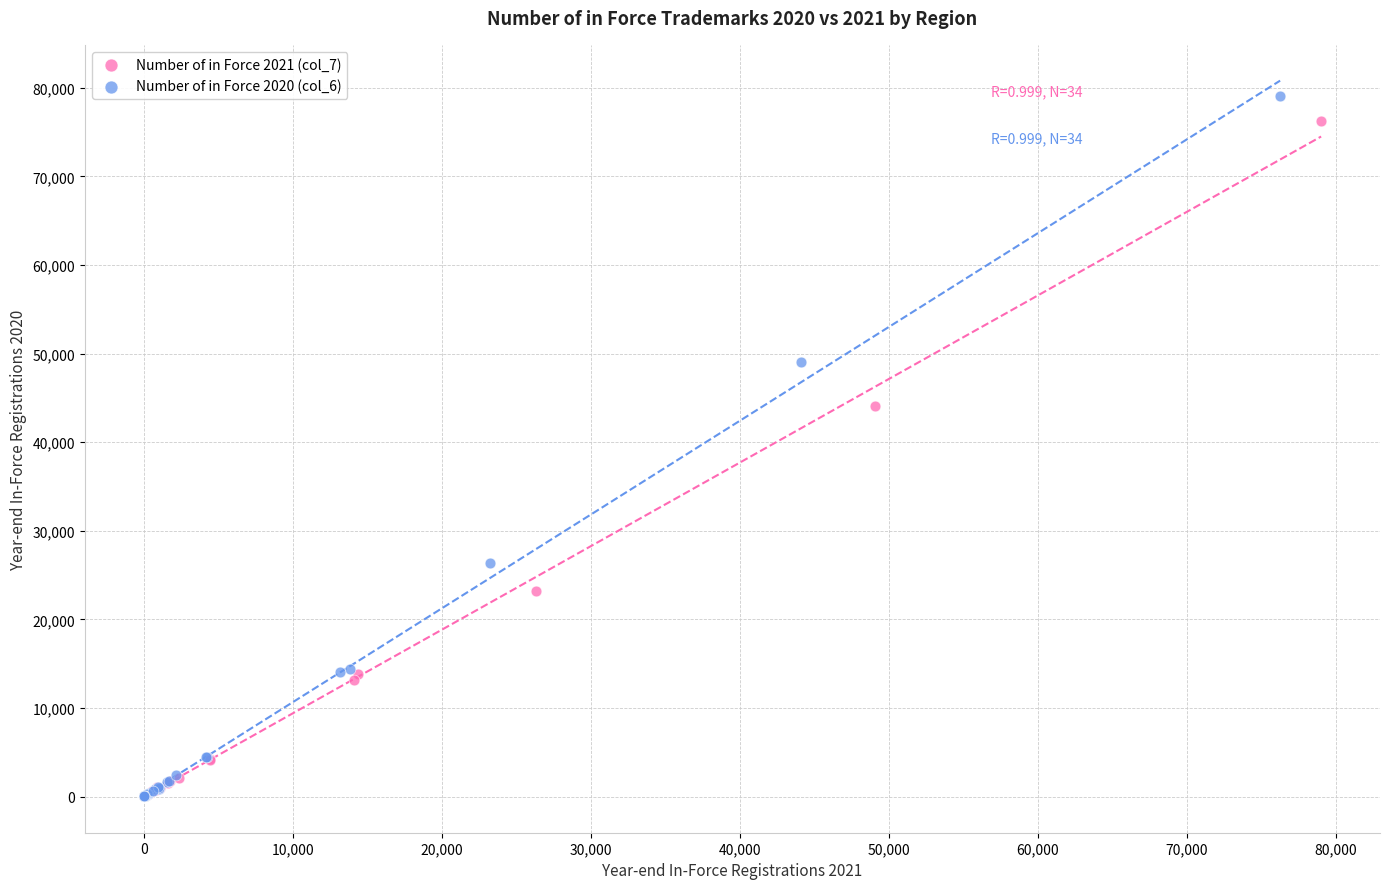

Which series has the largest Y range (max minus min)?

Number of in Force 2020 (col_6)